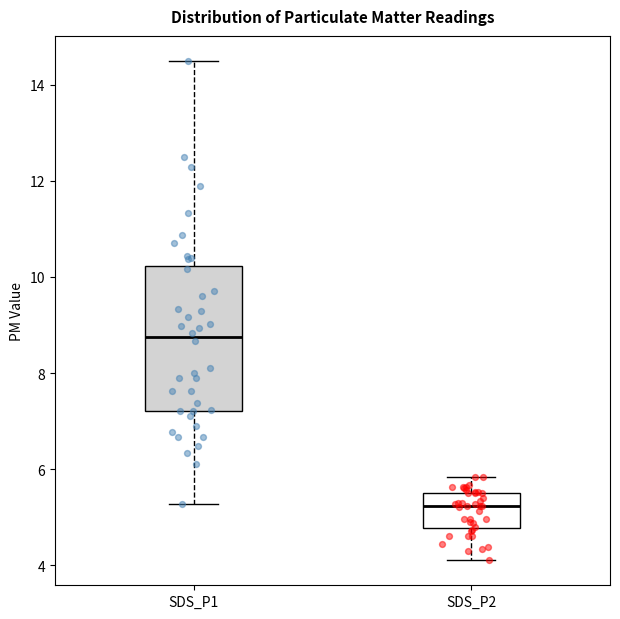

Reading left to right, transcribe this box plot: for each box, give where its median line is, the range the box spans, and where its two whiskers end, as read against the y-axis. The values are not printed on the chart, so give them approximately, as read against the axis.

SDS_P1: median 8.8, box 7.2 to 10.2, whiskers 5.2 to 14.6
SDS_P2: median 5.2, box 4.8 to 5.6, whiskers 4.2 to 5.8